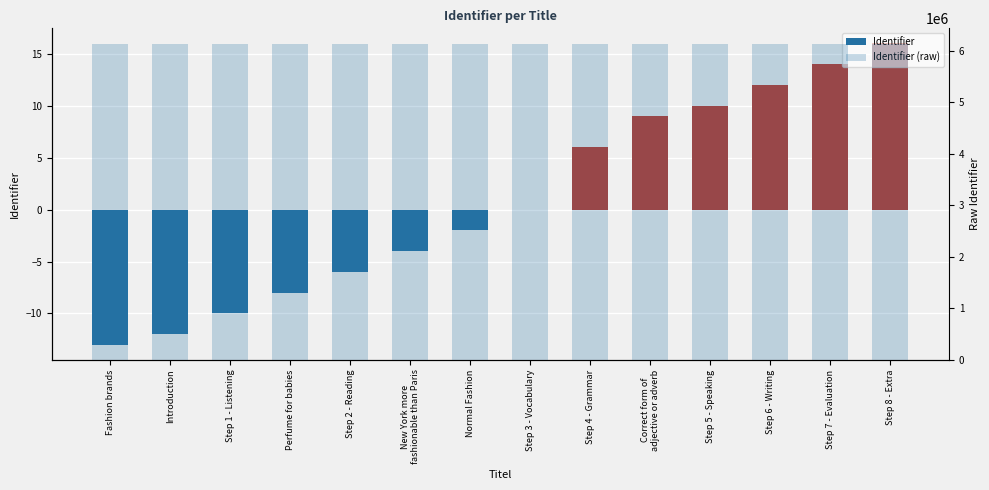

Reading left to right, extract all data points from this chart.

Identifier: Fashion brands=-13	Introduction=-12	Step 1 - Listening=-10	Perfume for babies=-8	Step 2 - Reading=-6	New York more
fashionable than Paris=-4	Normal Fashion=-2	Step 3 - Vocabulary=0	Step 4 - Grammar=6	Correct form of
adjective or adverb=9	Step 5 - Speaking=10	Step 6 - Writing=12	Step 7 - Evaluation=14	Step 8 - Extra=16
Identifier (raw): Fashion brands=6128037	Introduction=6128038	Step 1 - Listening=6128040	Perfume for babies=6128042	Step 2 - Reading=6128044	New York more
fashionable than Paris=6128046	Normal Fashion=6128048	Step 3 - Vocabulary=6128050	Step 4 - Grammar=6128056	Correct form of
adjective or adverb=6128059	Step 5 - Speaking=6128060	Step 6 - Writing=6128062	Step 7 - Evaluation=6128064	Step 8 - Extra=6128066